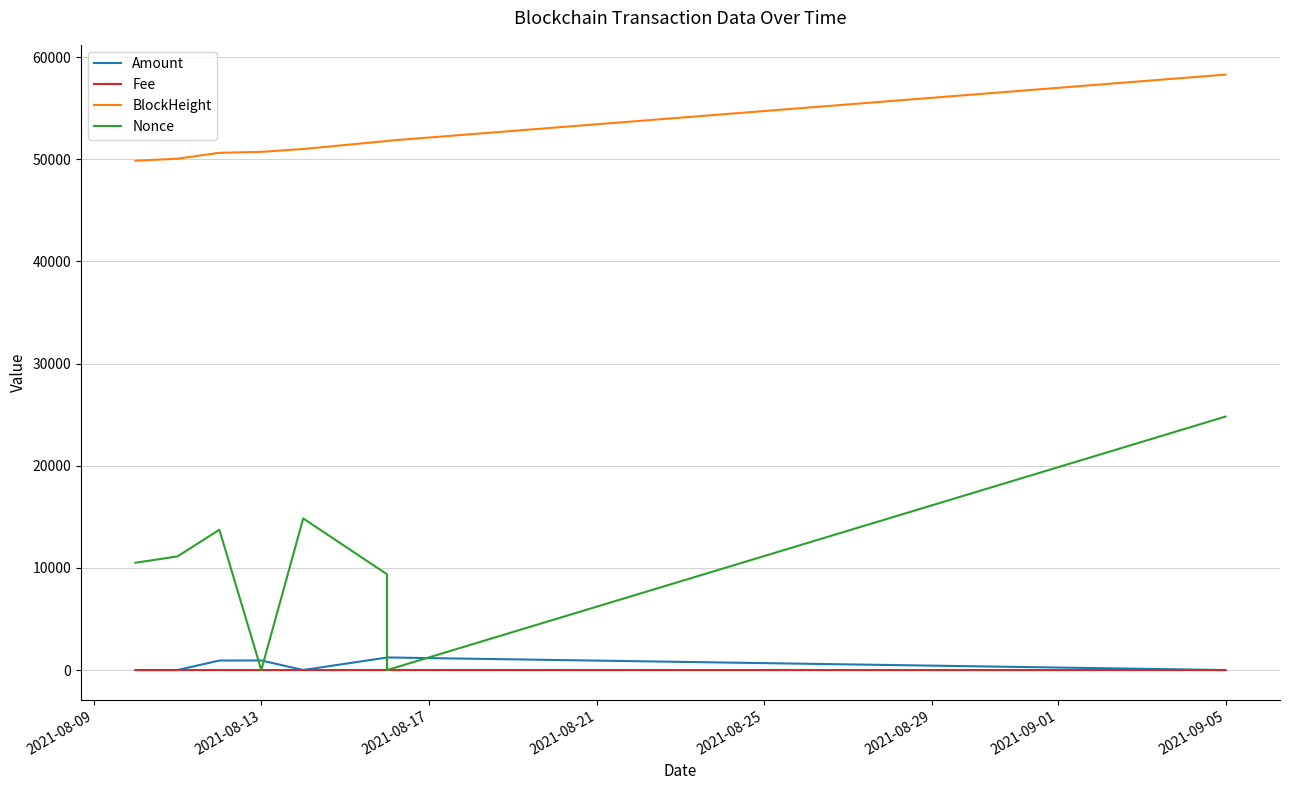

Is it true that Fee equals 0.0 at 2021-09-05?

True